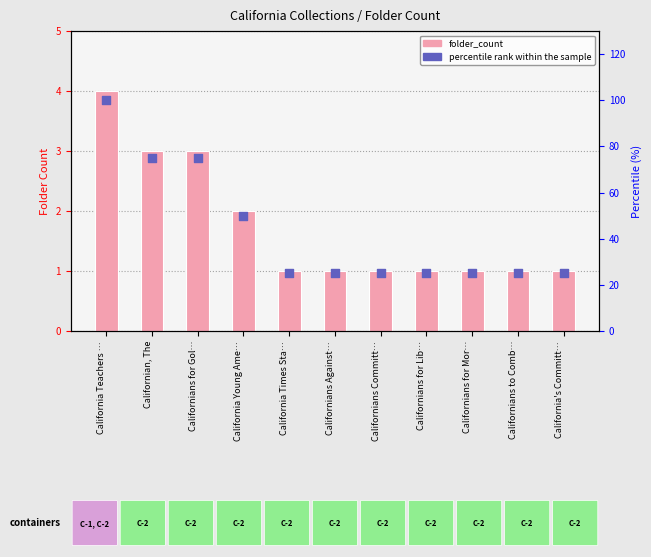

Which series contains the lowest Y value?

folder_count